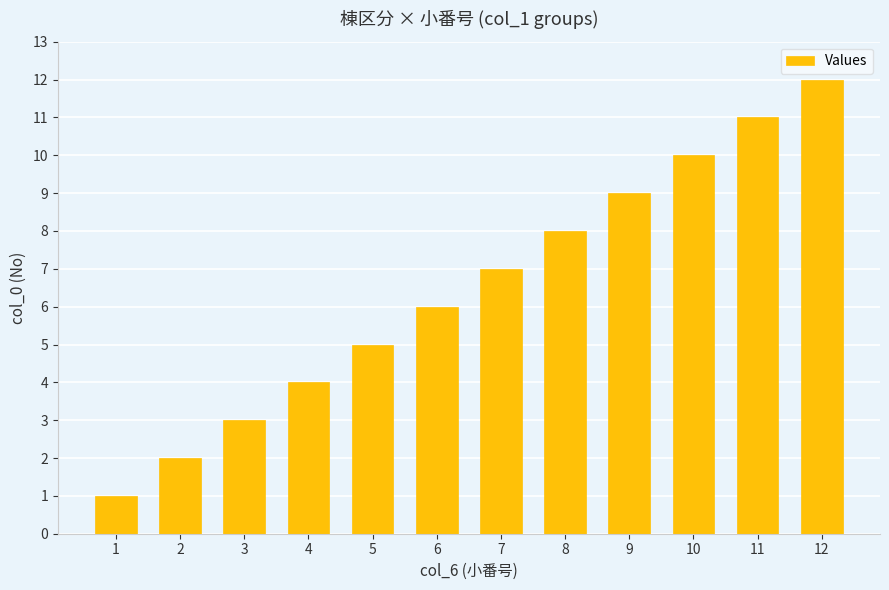

Approximately how many times larger is the value at 11 compared to 1?

11.0